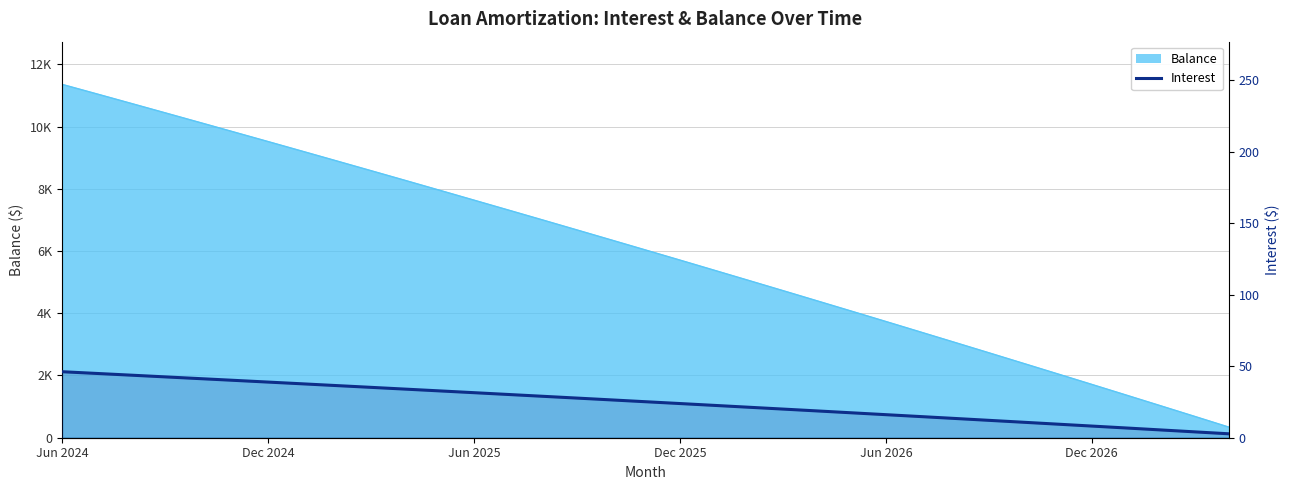

What is the change in value from 17 to 22?

-6.4